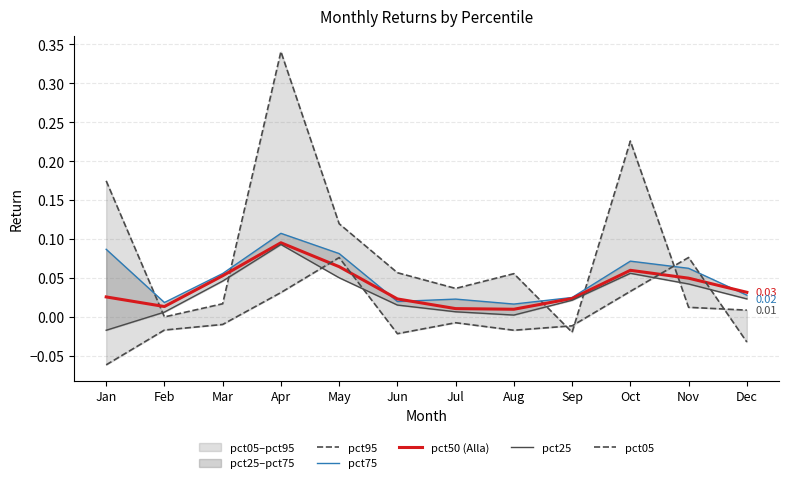

Reading left to right, extract all data points from this chart.

pct95: 0.2	-0.0	0.0	0.3	0.1	0.1	0.0	0.1	-0.0	0.2	0.0	0.0
pct75: 0.1	0.0	0.1	0.1	0.1	0.0	0.0	0.0	0.0	0.1	0.1	0.0
pct50 (Alla): 0.0	0.0	0.1	0.1	0.1	0.0	0.0	0.0	0.0	0.1	0.0	0.0
pct25: -0.0	0.0	0.0	0.1	0.1	0.0	0.0	0.0	0.0	0.1	0.0	0.0
pct05: -0.1	-0.0	-0.0	0.0	0.1	-0.0	-0.0	-0.0	-0.0	0.0	0.1	-0.0